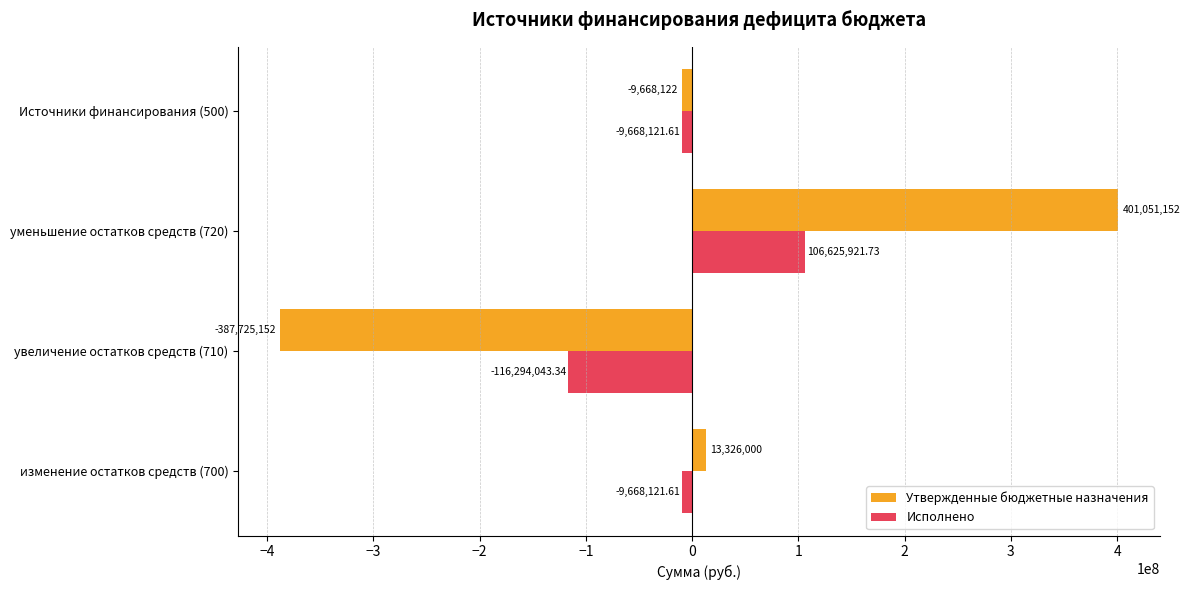

What is the difference between the maximum and second lowest values in the Исполнено series?

116294043.3